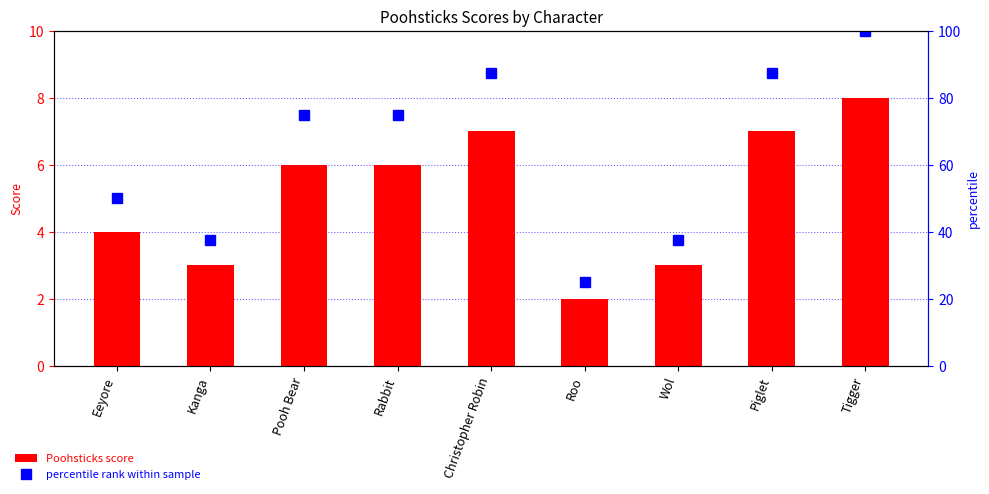

At which label does percentile rank within sample reach its peak?

Tigger